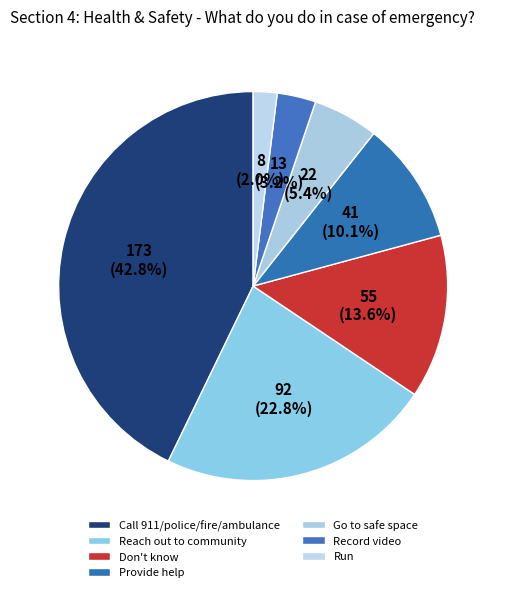

To the nearest percent, what is the difference between the largest and smallest slice percentages?

41%